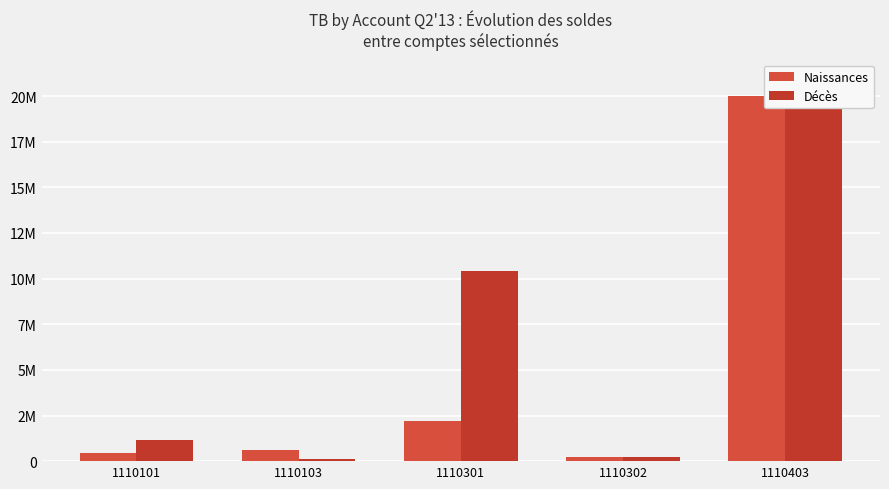

At which label is Naissances closest to 10103995?

1110301